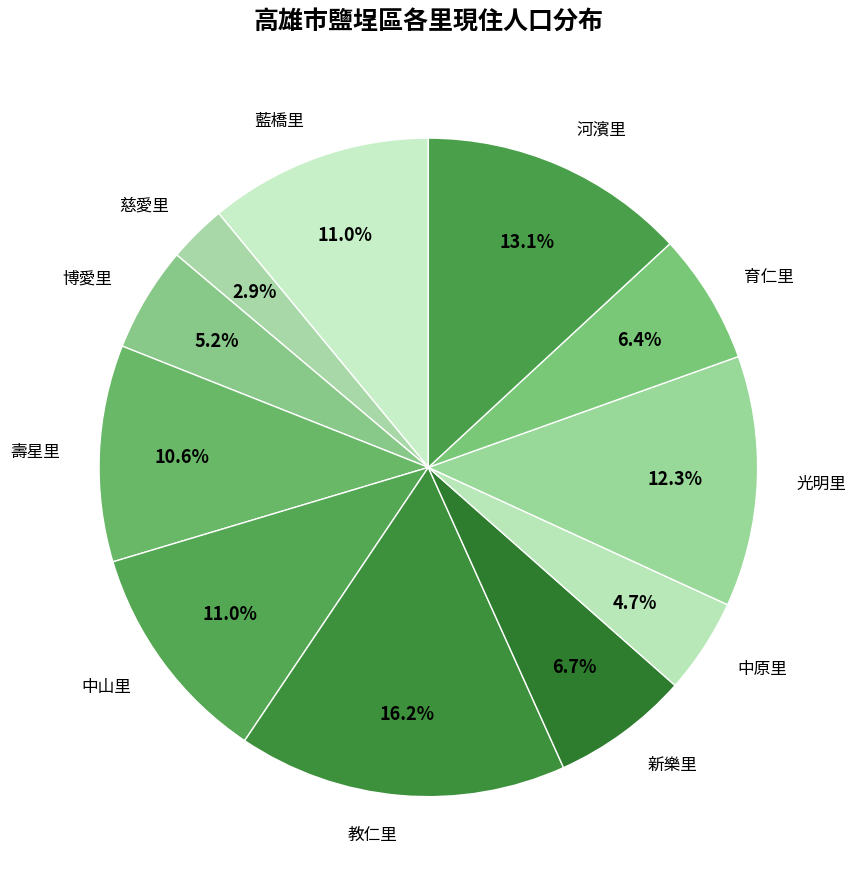

What is the total percentage of 慈愛里 and 新樂里?

9.6%